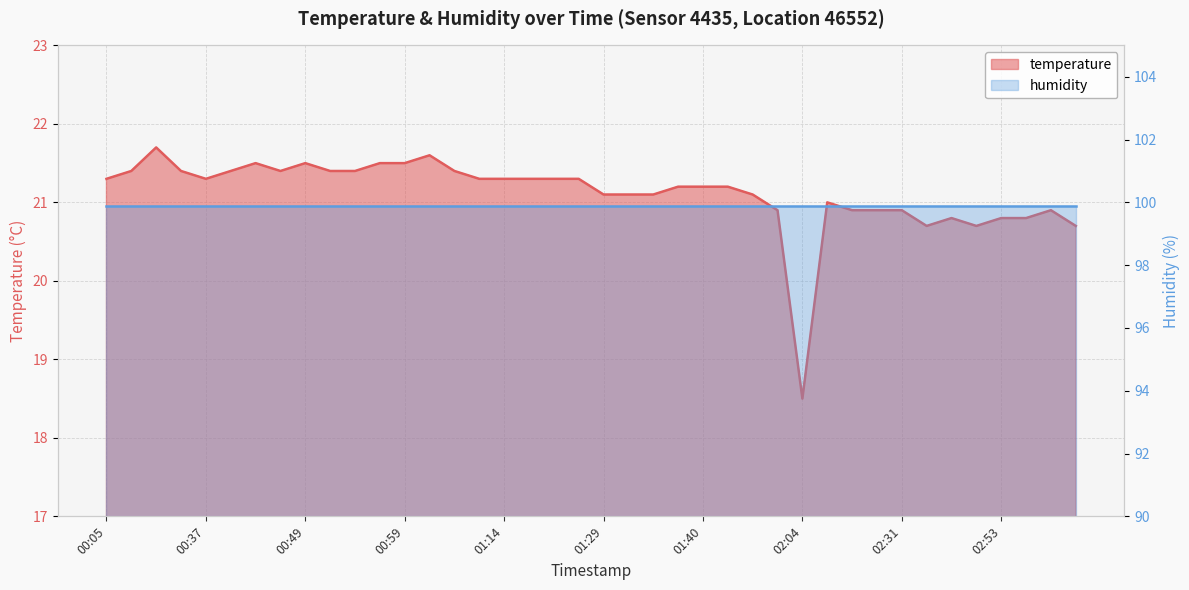

Which has a higher value, 01:34 or 01:29?

01:34